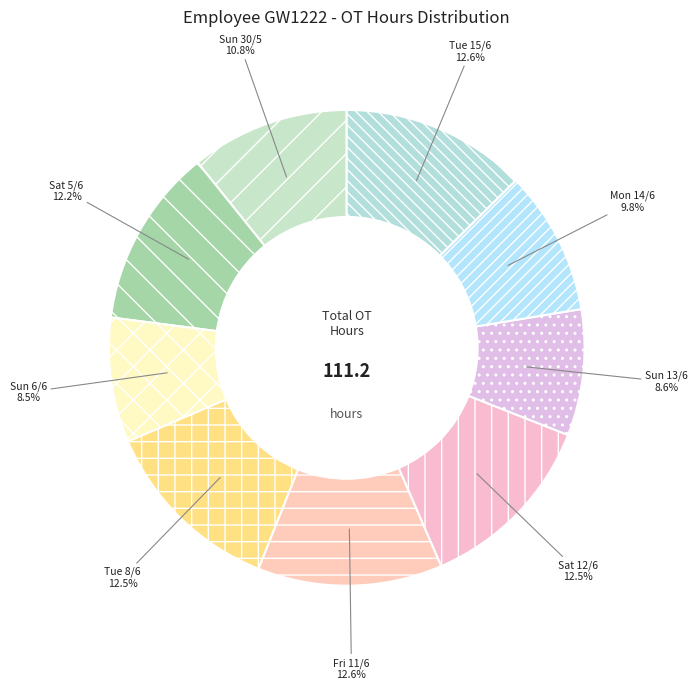

Count the number of slices in the pie.

9